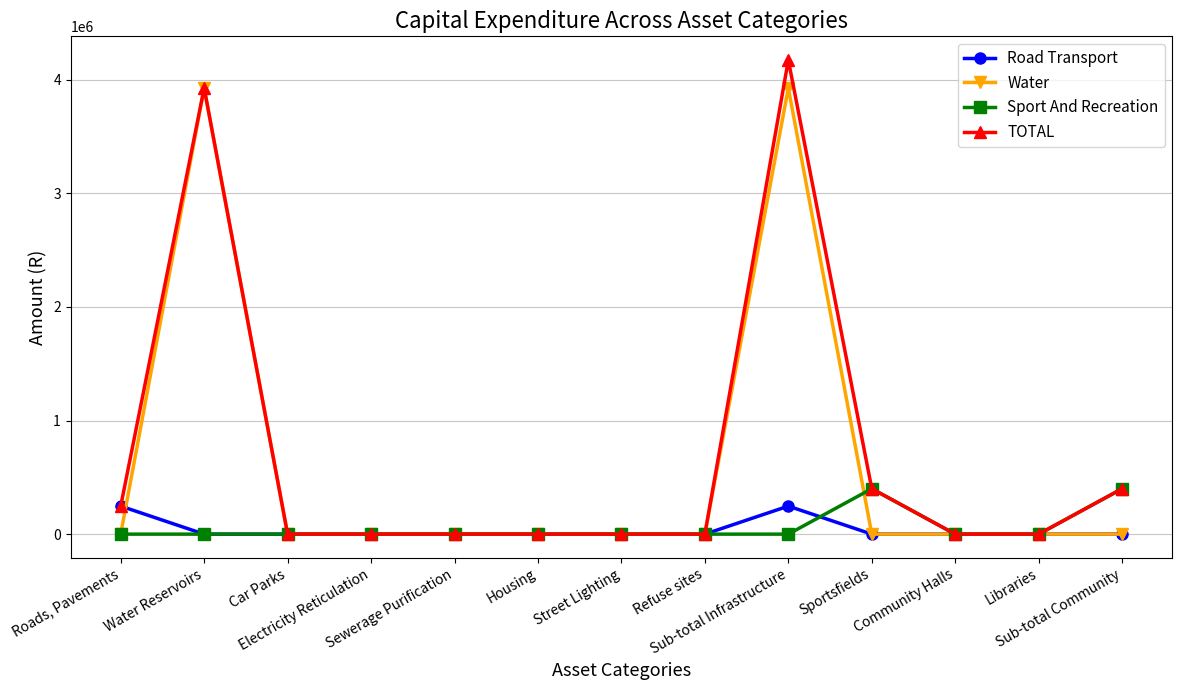

What are all the series names shown in the legend?

Road Transport, Water, Sport And Recreation, TOTAL